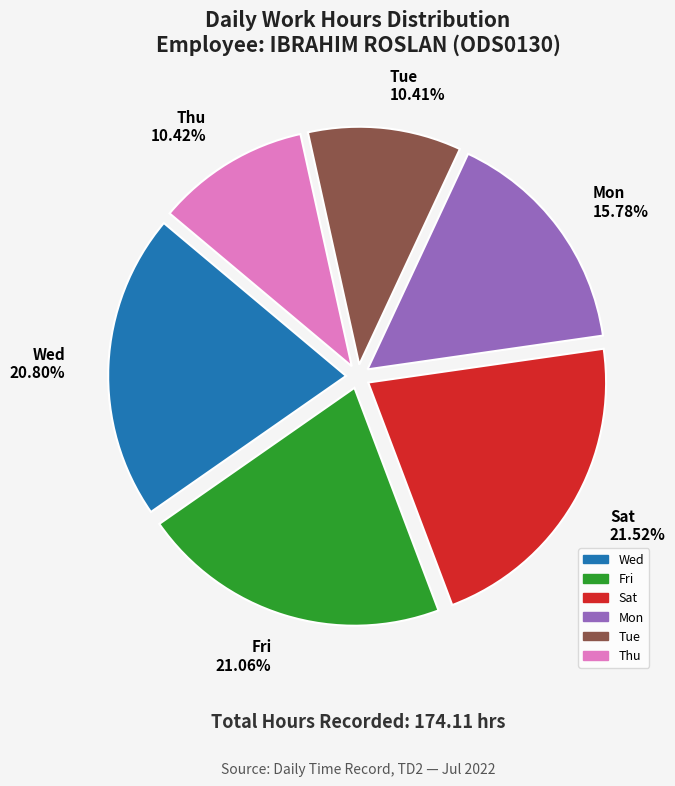

Is there any slice that represents more than half of the pie?

No